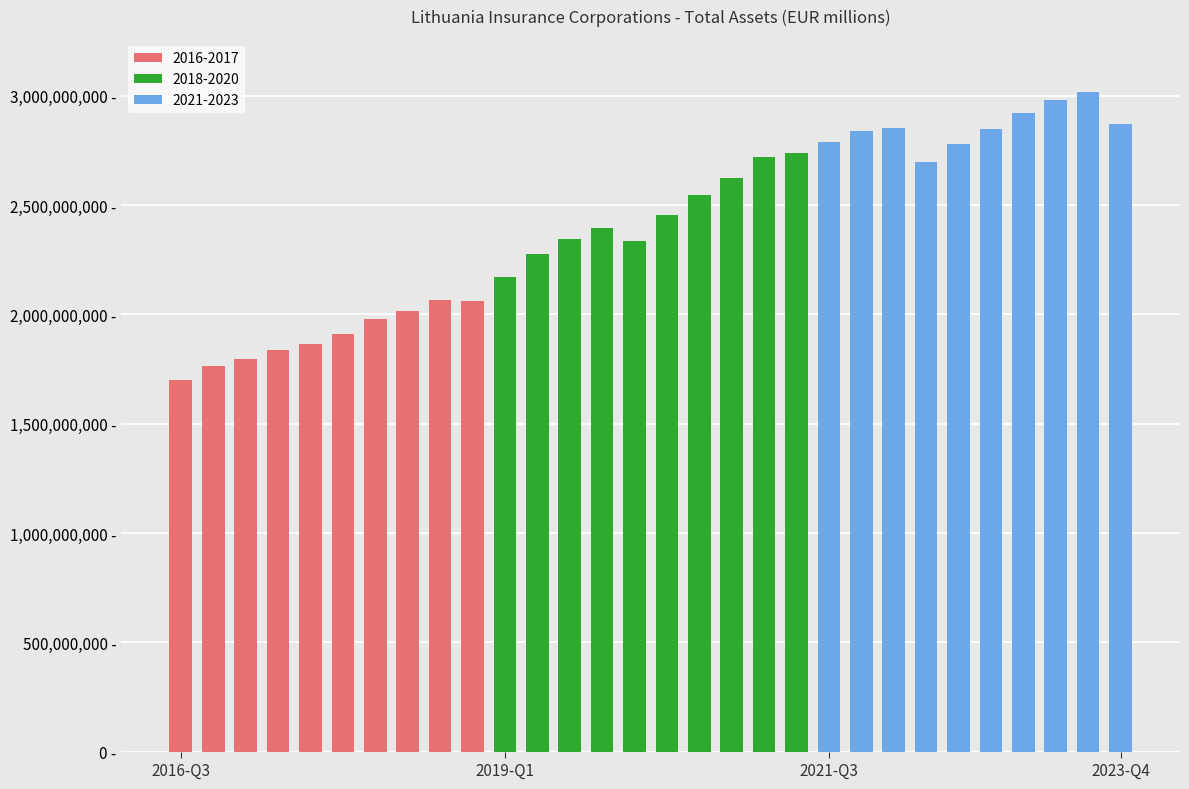

Where is the data nearest to the value 2360500000?

12